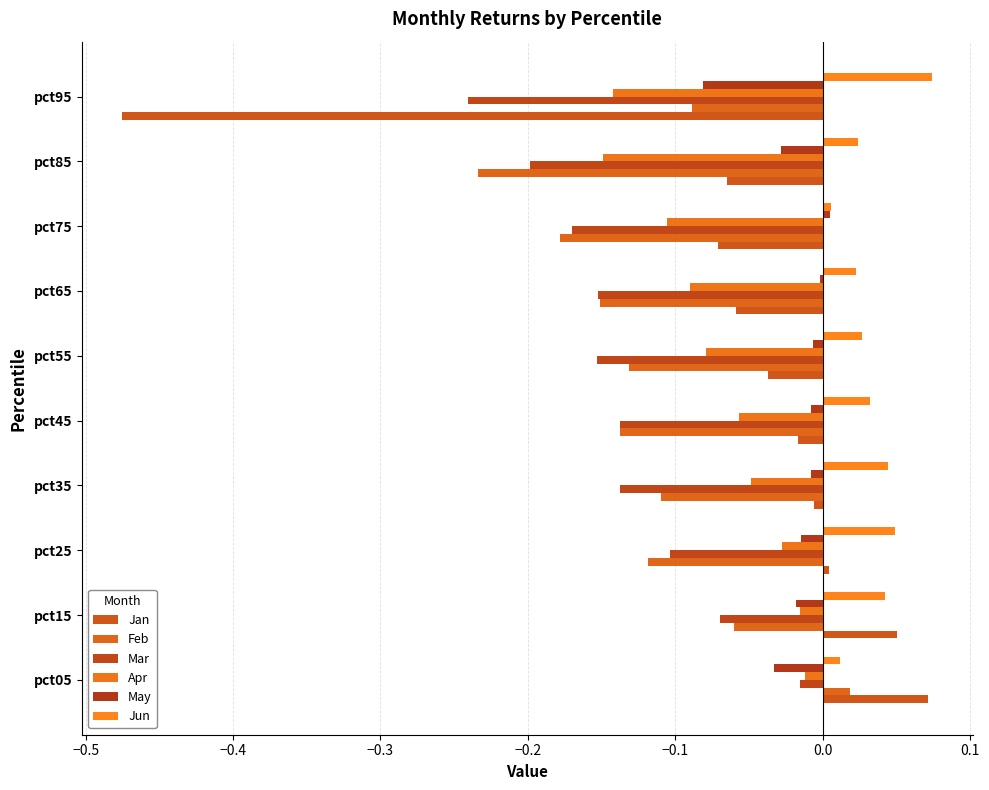

At which category is the sum across all series the highest?

pct05